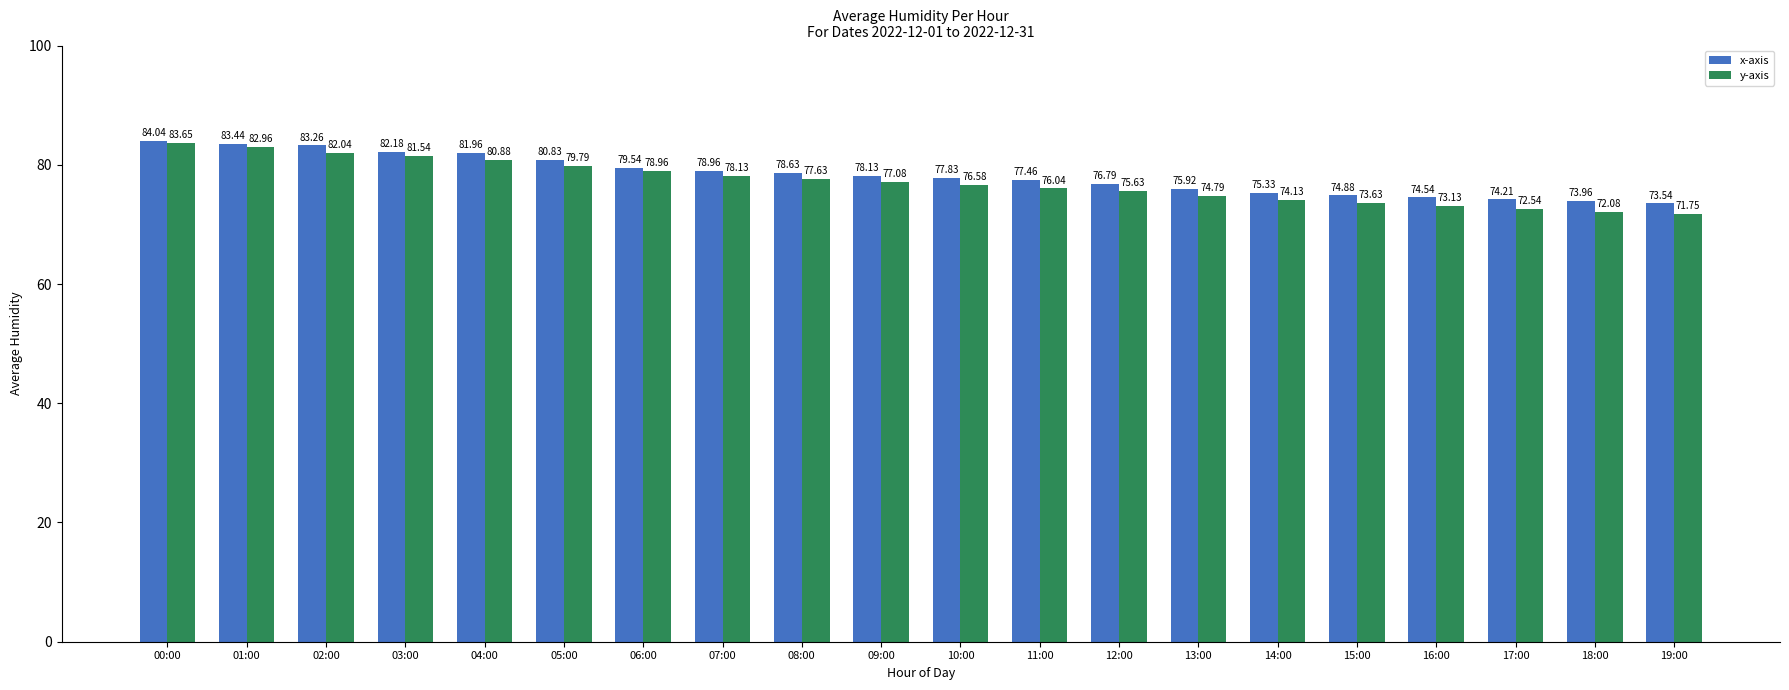

What is the sum of the x-axis values at 19:00 and 08:00?

152.2